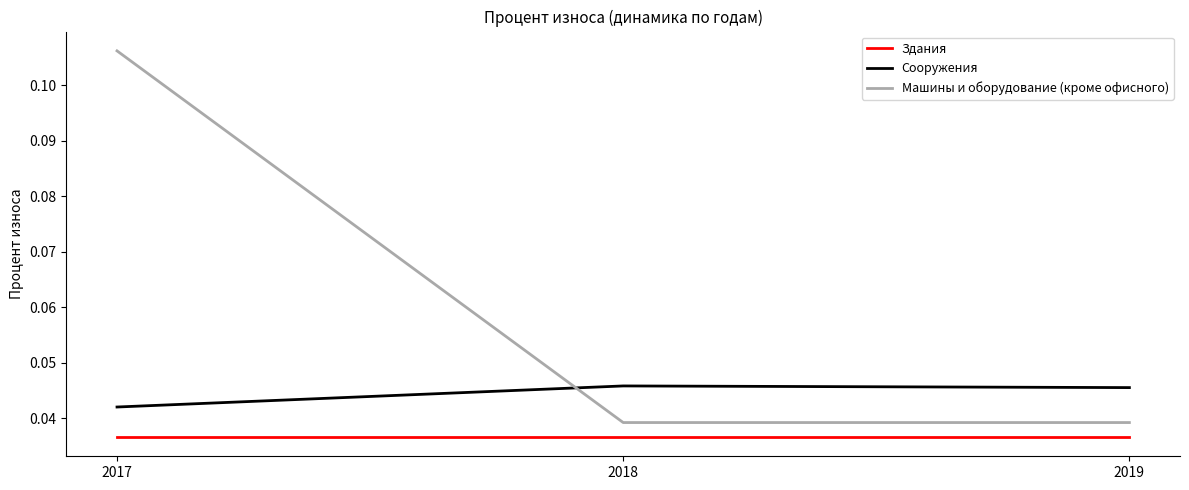

Which series has the largest total across all categories?

Машины и оборудование (кроме офисного)